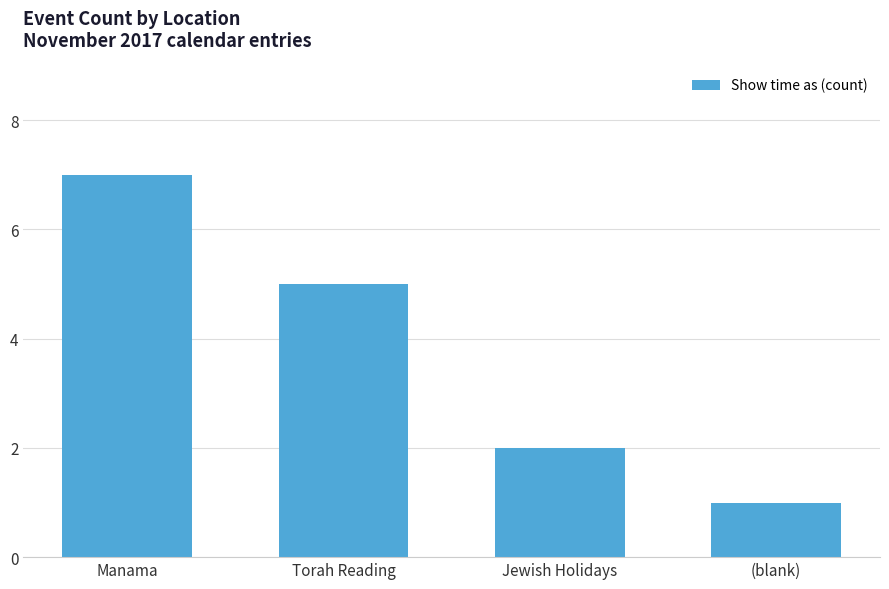

Reading left to right, what are all the values shown in this chart?

Manama=7	Torah Reading=5	Jewish Holidays=2	(blank)=1